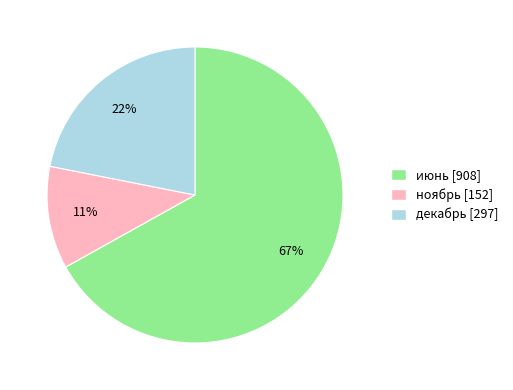

Is it true that ноябрь is 11% of the pie?

True